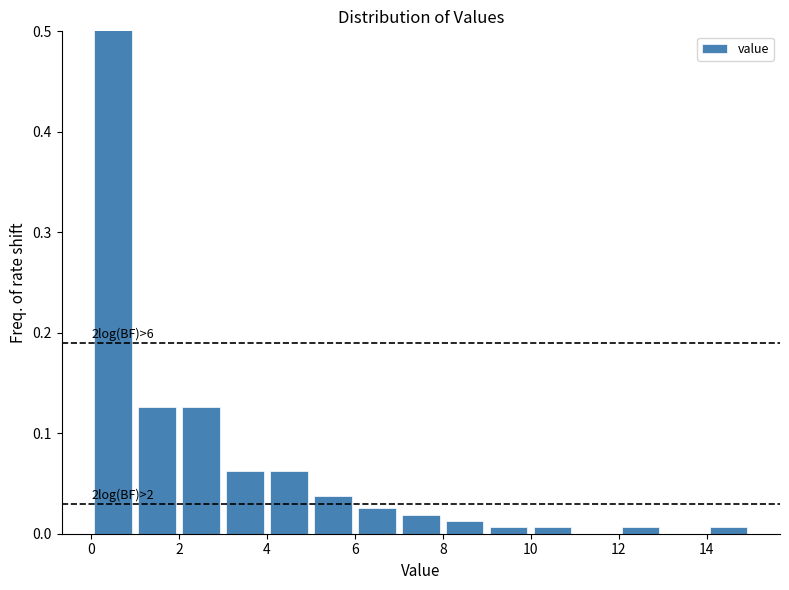

Which range on the x-axis has the tallest bar?

0 to 1